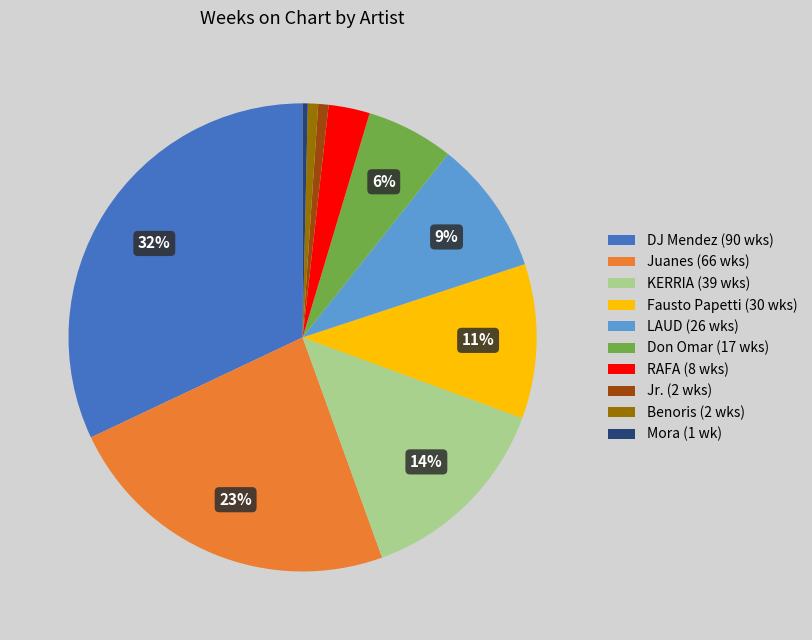

What is the ratio of the value at DJ Mendez (90 wks) to the value at Don Omar (17 wks)?

5.3